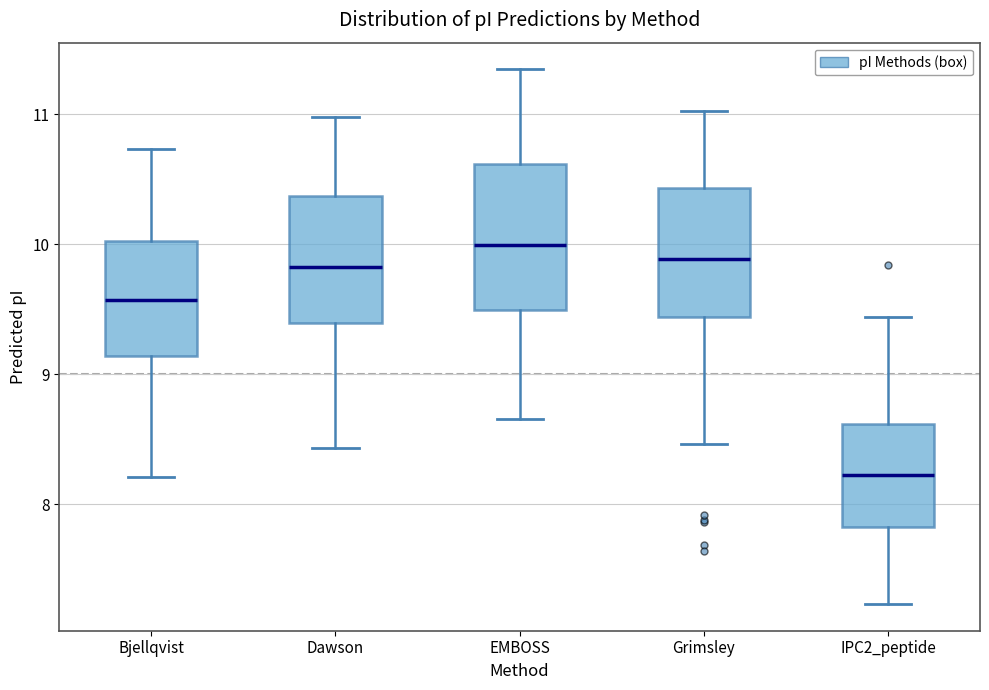

Reading left to right, transcribe this box plot: for each box, give where its median line is, the range the box spans, and where its two whiskers end, as read against the y-axis. The values are not printed on the chart, so give them approximately, as read against the axis.

Bjellqvist: median 9.6, box 9.1 to 10.0, whiskers 8.2 to 10.7
Dawson: median 9.8, box 9.4 to 10.4, whiskers 8.4 to 11.0
EMBOSS: median 10.0, box 9.5 to 10.6, whiskers 8.7 to 11.3
Grimsley: median 9.9, box 9.4 to 10.4, whiskers 8.5 to 11.0
IPC2_peptide: median 8.2, box 7.8 to 8.6, whiskers 7.2 to 9.4